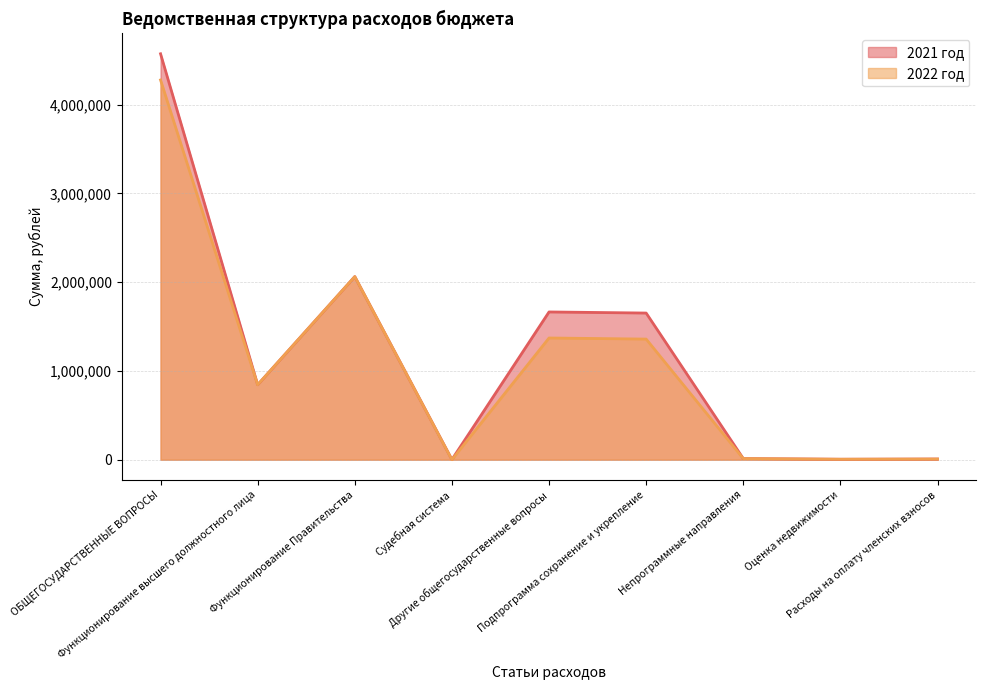

Reading left to right, what are all the values shown in this chart?

2021 год: 4572170	844100	2062210	1700	1664160	1651760	12400	5000	7400
2022 год: 4277170	844100	2062210	0	1370860	1358460	12400	5000	7400